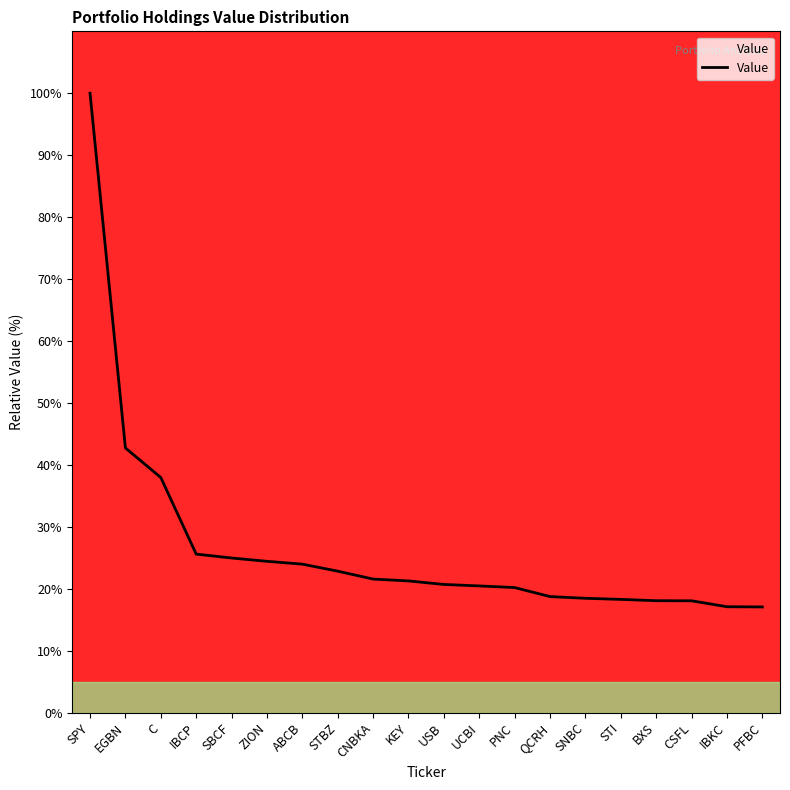

What is the change in value from ABCB to CNBKA?

-2.4